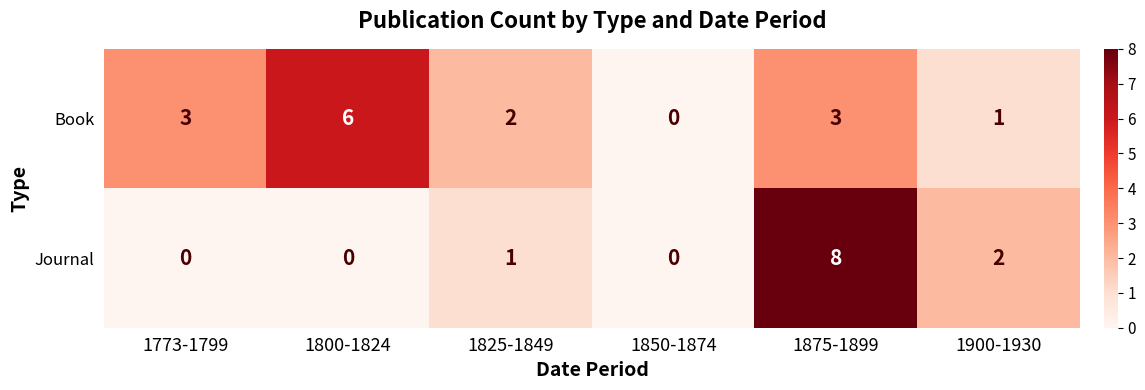

How many data points does each series have?

6